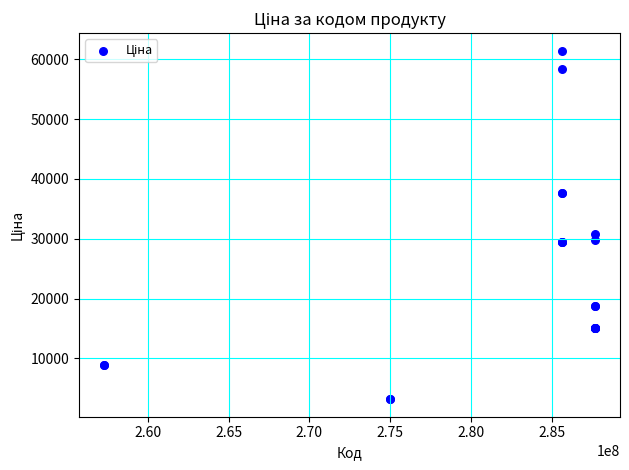

What Y value in the scatter plot is closest to 32296?

30717.1